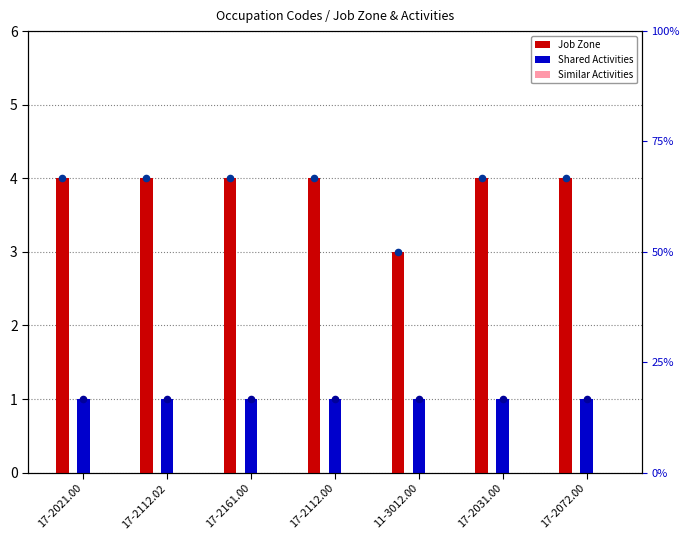

Which series contains the highest Y value?

Job Zone